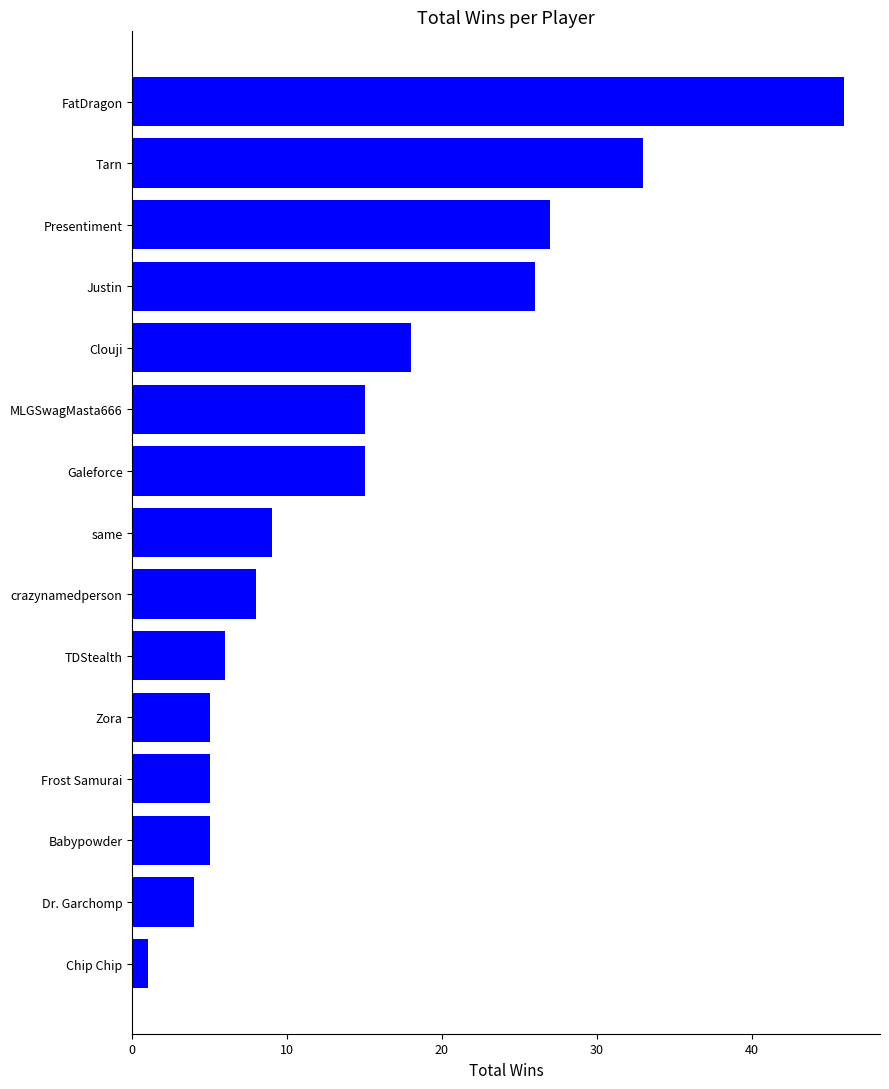

Count the number of data series in this chart.

1